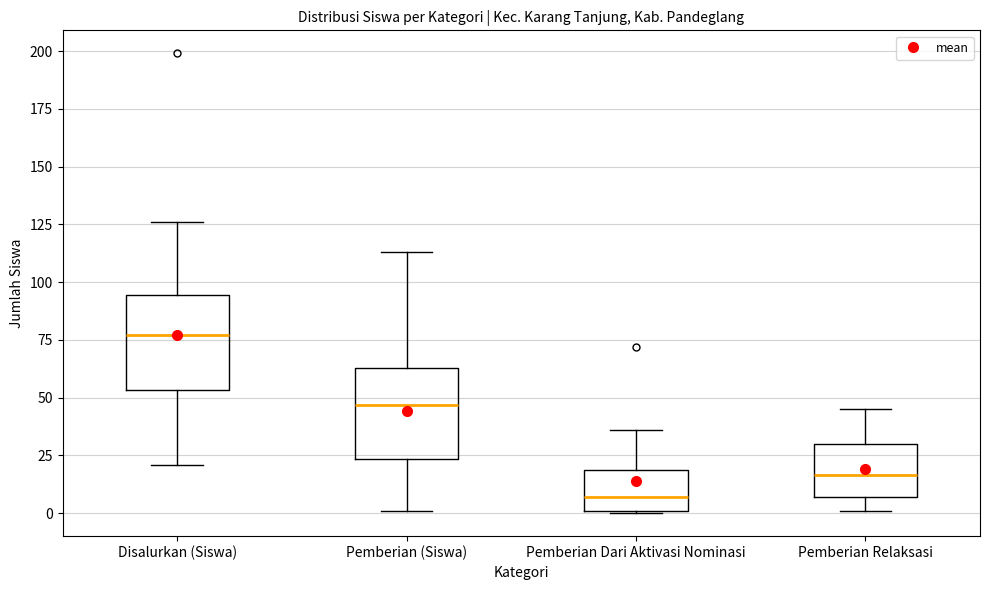

Reading left to right, read every box against the y-axis: the position of its median line, the range the box covers, and the ends of its whiskers. The values are not printed on the chart, so give them approximately, as read against the axis.

Disalurkan (Siswa): median 75, box 55 to 95, whiskers 20 to 125
Pemberian (Siswa): median 45, box 25 to 65, whiskers 0 to 115
Pemberian Dari Aktivasi Nominasi: median 5, box 0 to 20, whiskers 0 to 35
Pemberian Relaksasi: median 15, box 5 to 30, whiskers 0 to 45